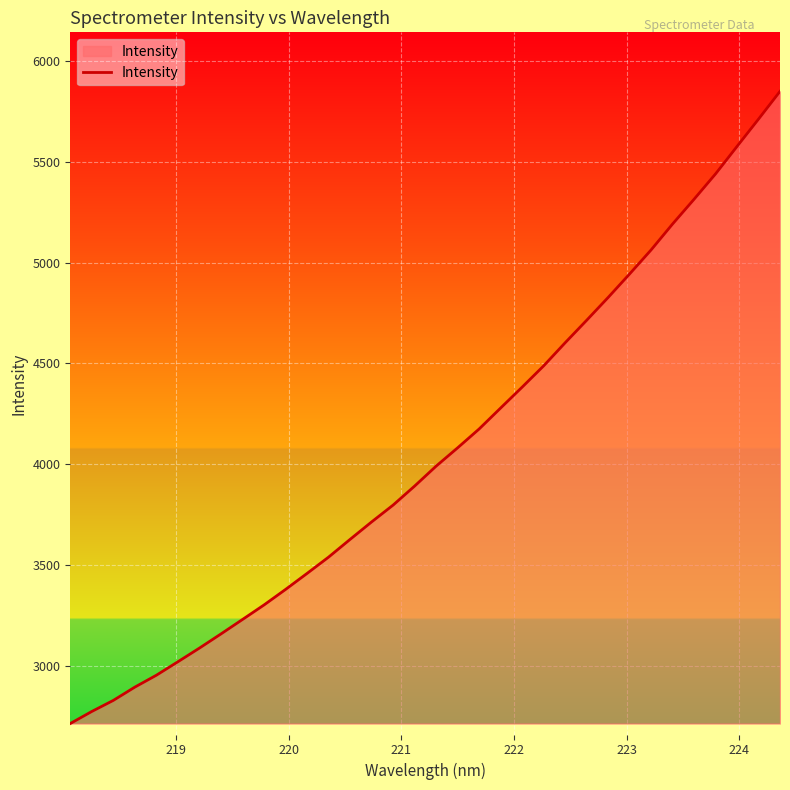

Does the chart have visible grid lines?

Yes